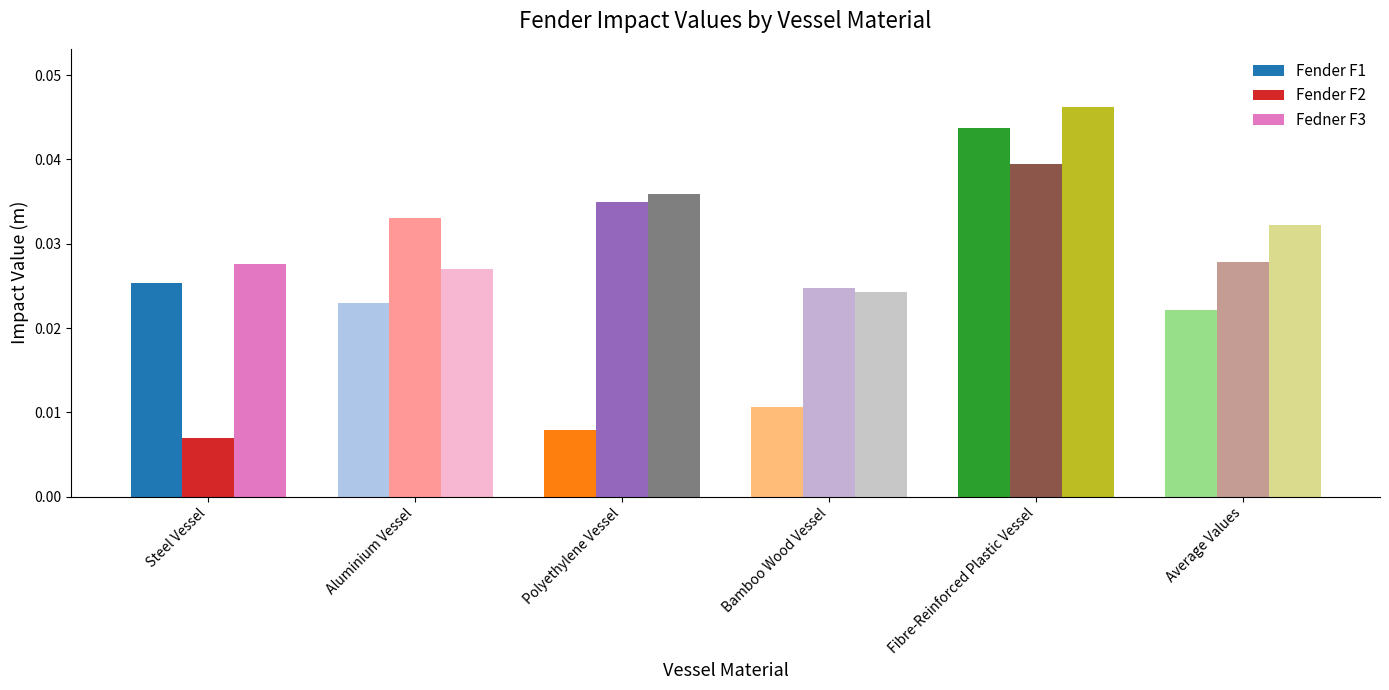

What is the label of the 2nd bar from the left?

Aluminium Vessel